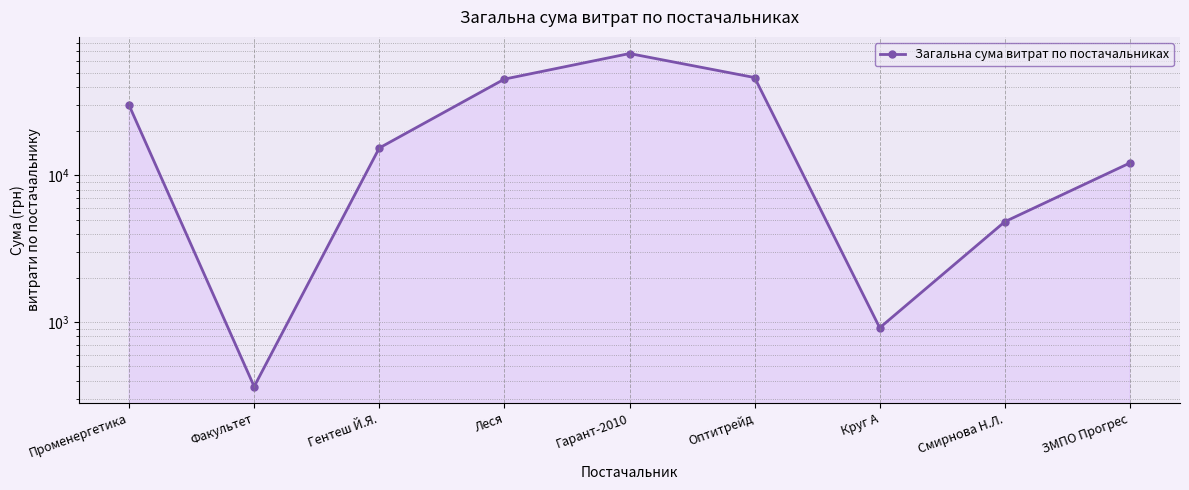

At which label does the data first exceed 15358?

Променергетика